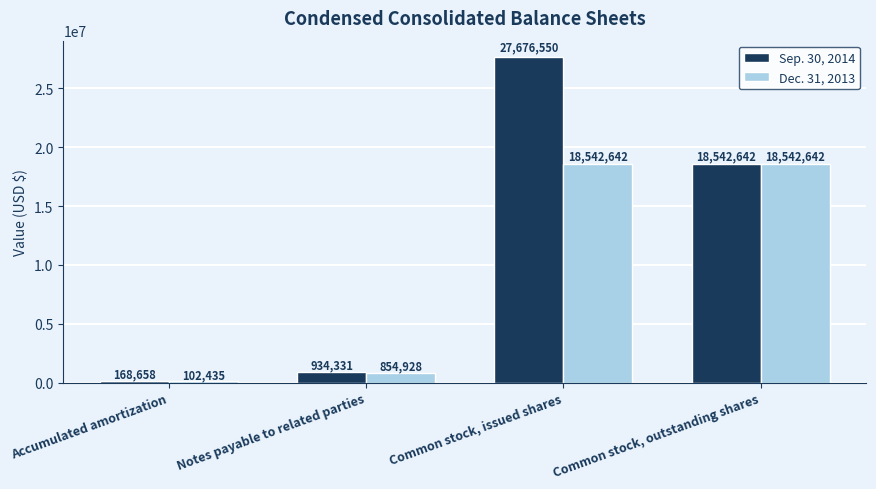

What is the value of the Dec. 31, 2013 bar at the 4th from the left?

18542642